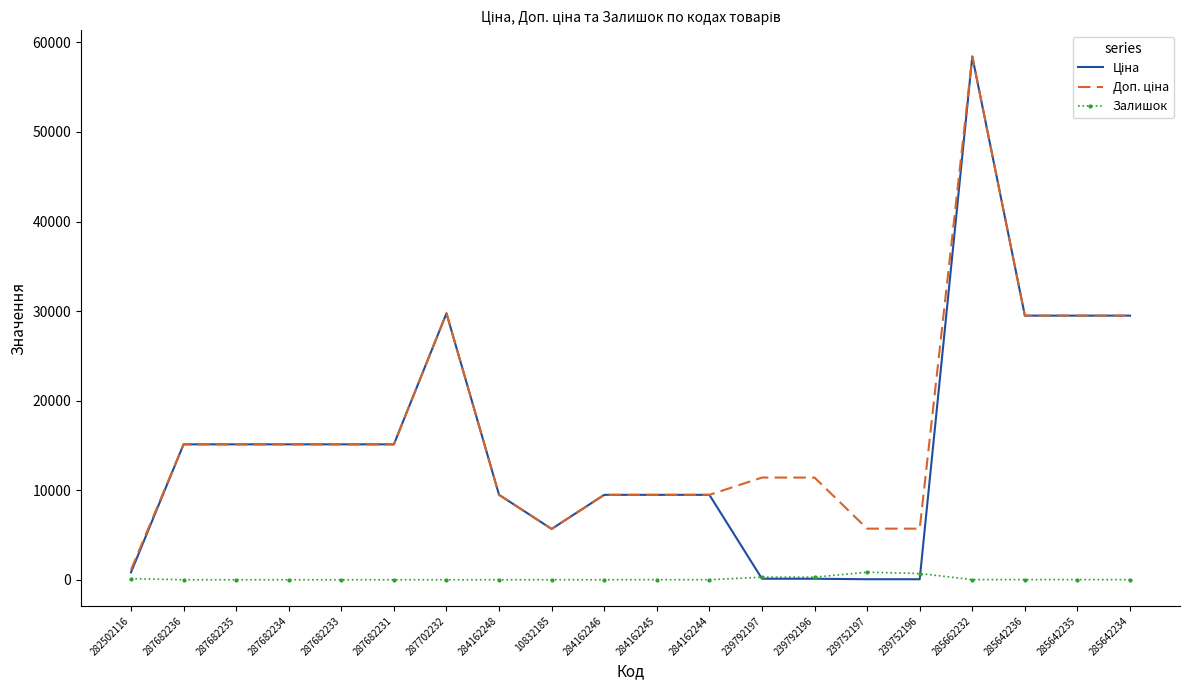

The value of Залишок at 284162248 is 0.0. True or false?

True